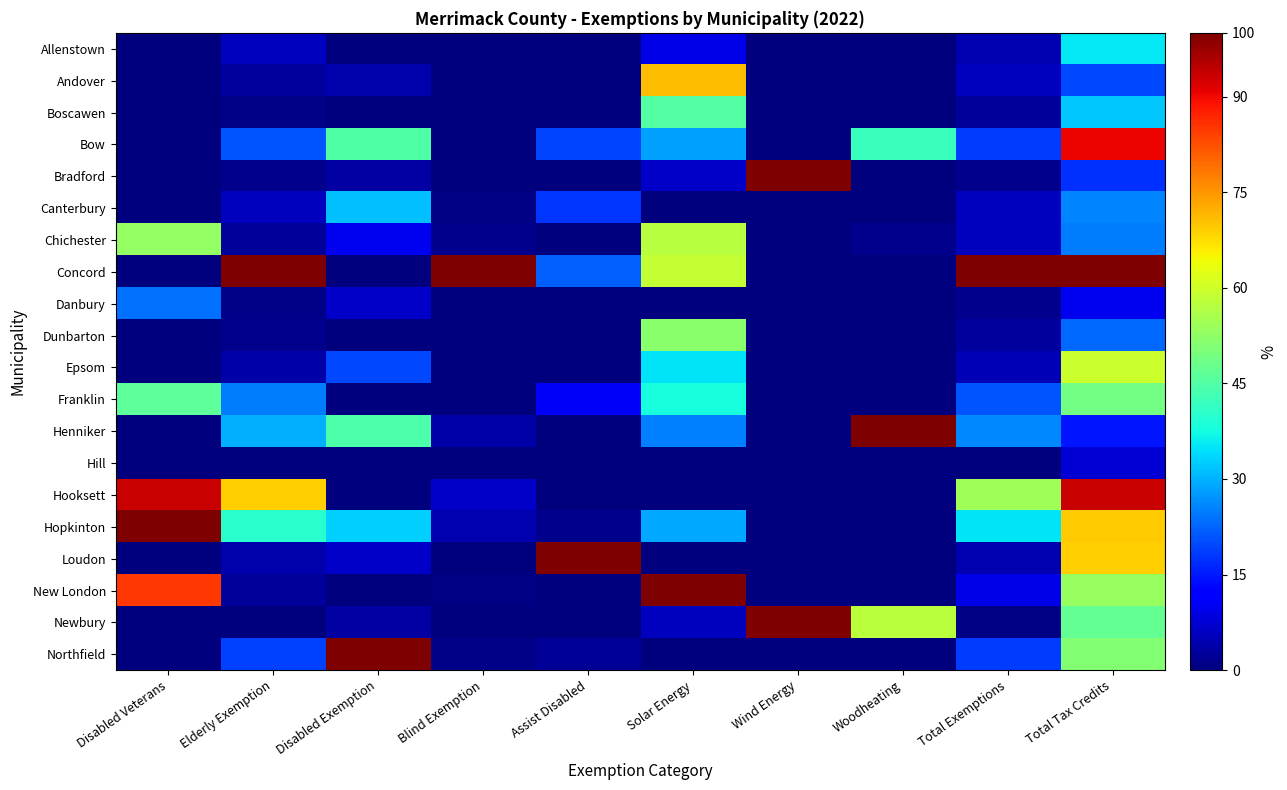

Rank the series by their maximum value, from highest to lowest.

Bradford, Concord, Henniker, Hopkinton, Loudon, New London, Newbury, Northfield, Hooksett, Bow, Andover, Epsom, Chichester, Dunbarton, Franklin, Boscawen, Allenstown, Canterbury, Danbury, Hill